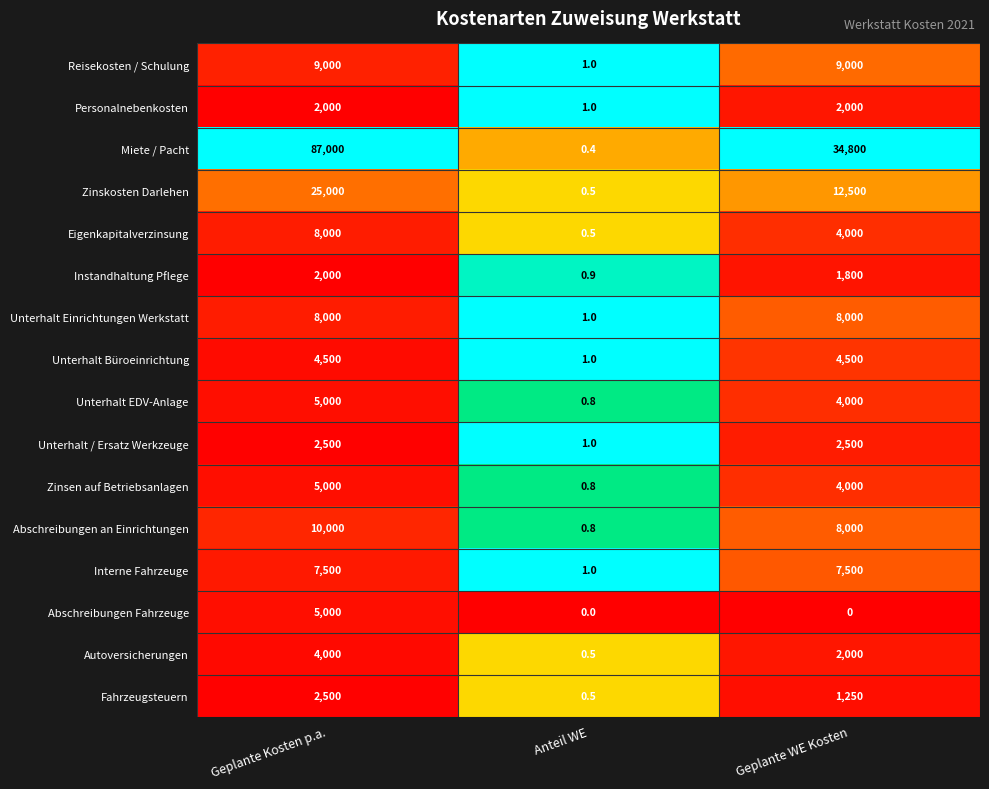

At which label does Eigenkapitalverzinsung first exceed 4000?

Geplante Kosten p.a.